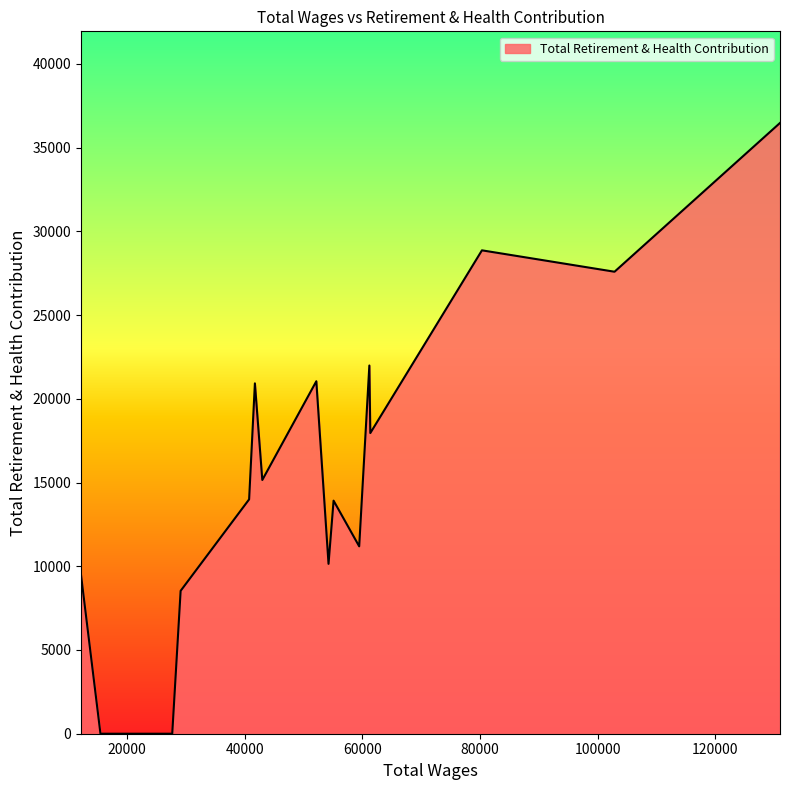

What is the greatest value displayed?

36475